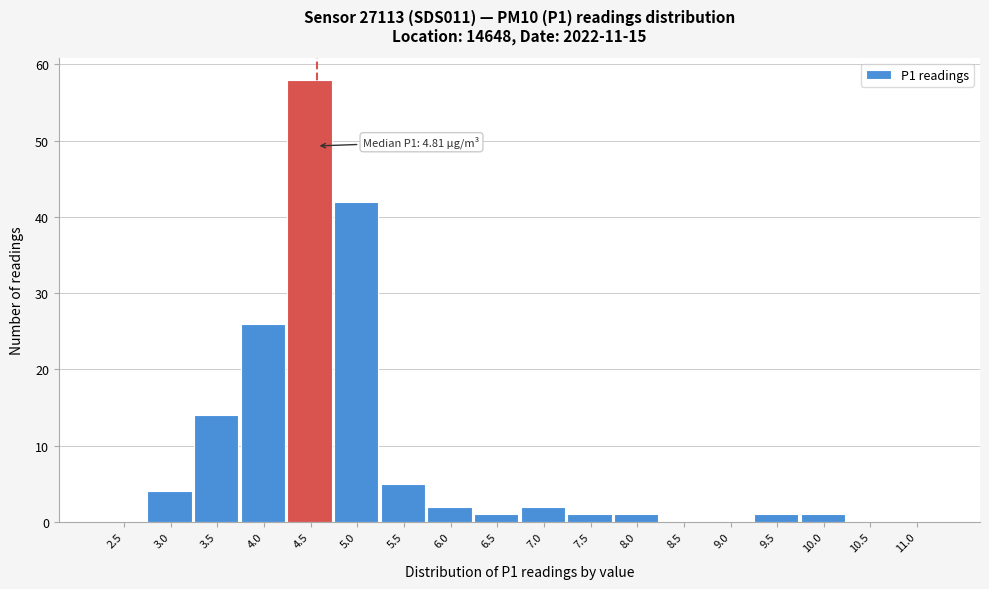

Reading left to right, what are all the values shown in this chart?

2.5=0	3.0=4	3.5=14	4.0=26	4.5=58	5.0=42	5.5=5	6.0=2	6.5=1	7.0=2	7.5=1	8.0=1	8.5=0	9.0=0	9.5=1	10.0=1	10.5=0	11.0=0